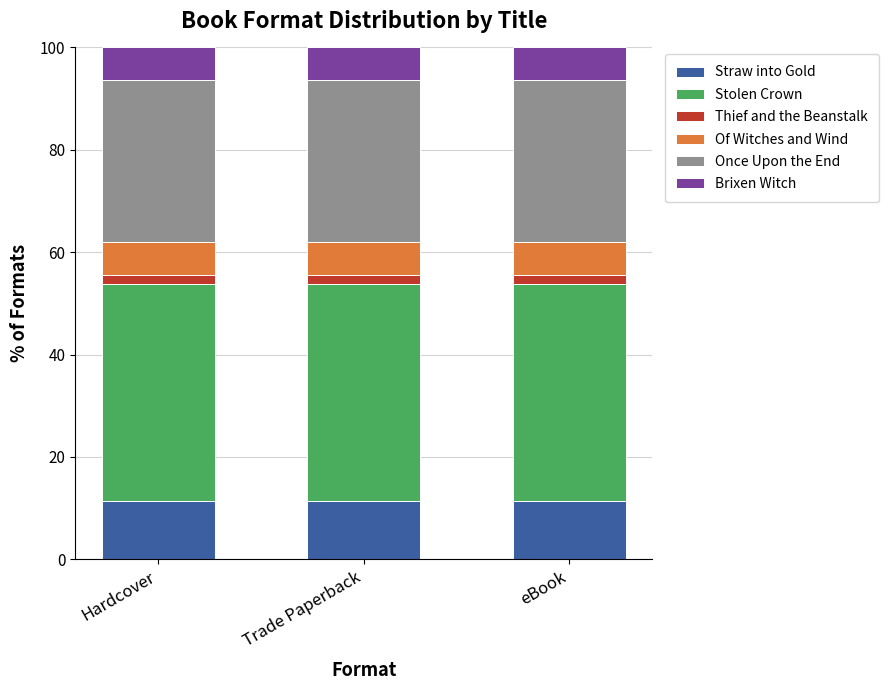

Are the bars grouped side by side (vs. stacked)?

No